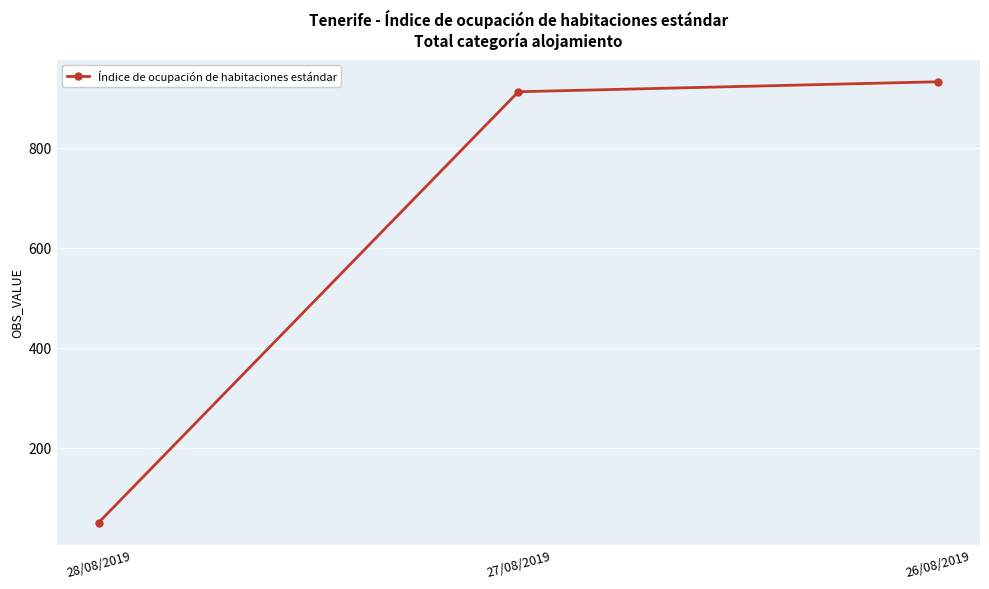

Where is the data nearest to the value 491?

27/08/2019